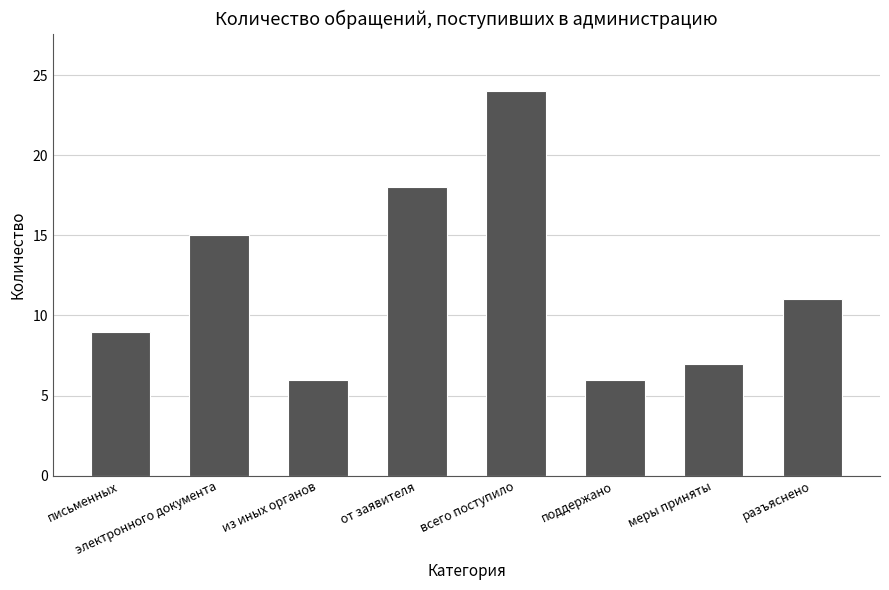

How many bars are there in total?

8